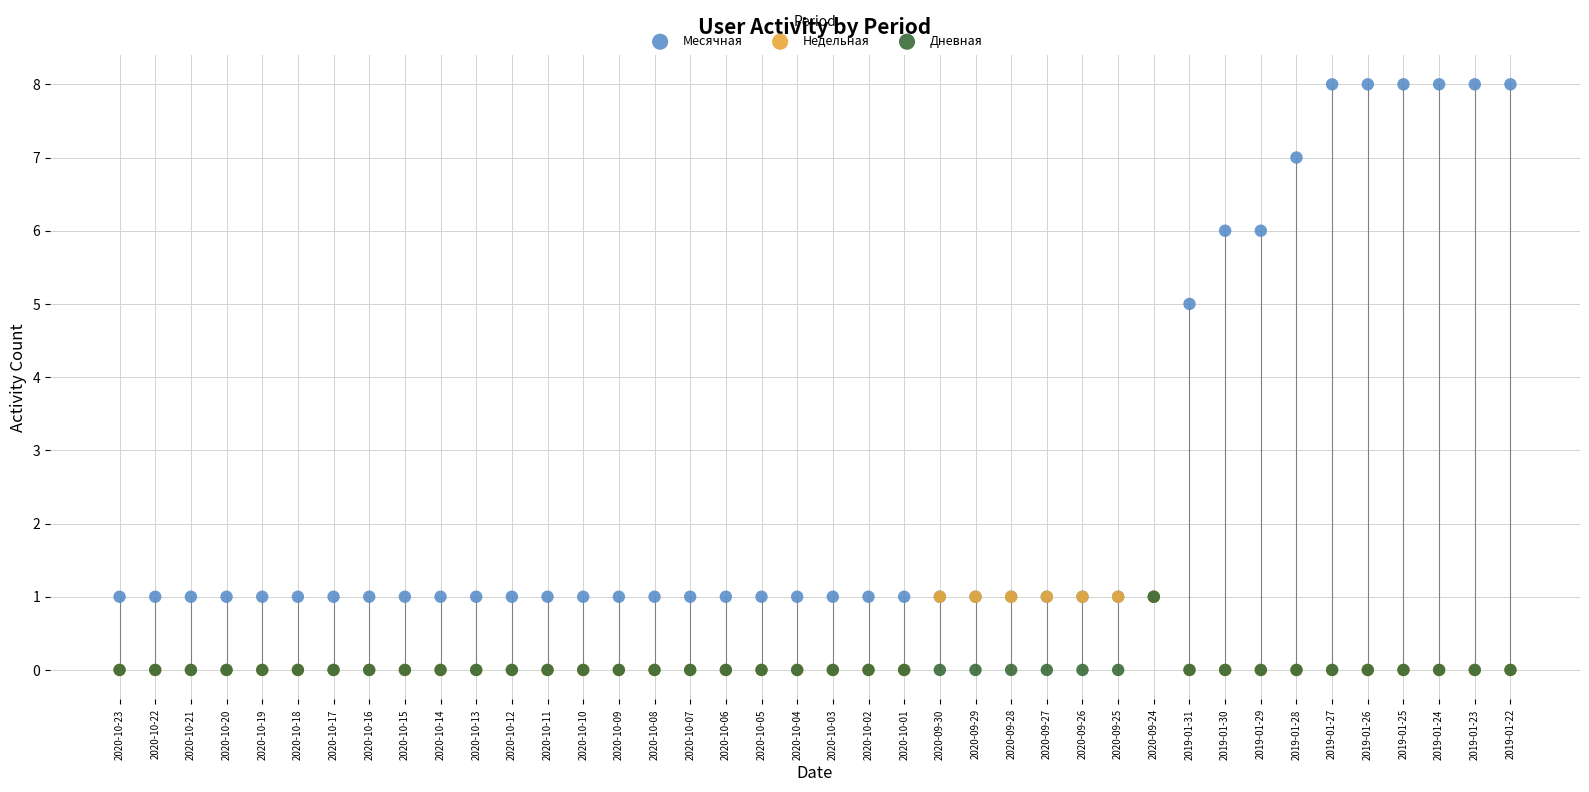

In the Месячная series, what Y value is closest to 4?

5